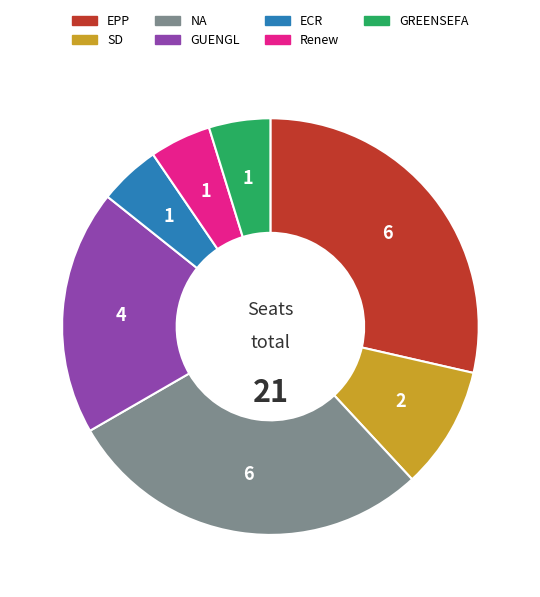

Approximately how many times larger is the value at EPP compared to GUENGL?

1.5